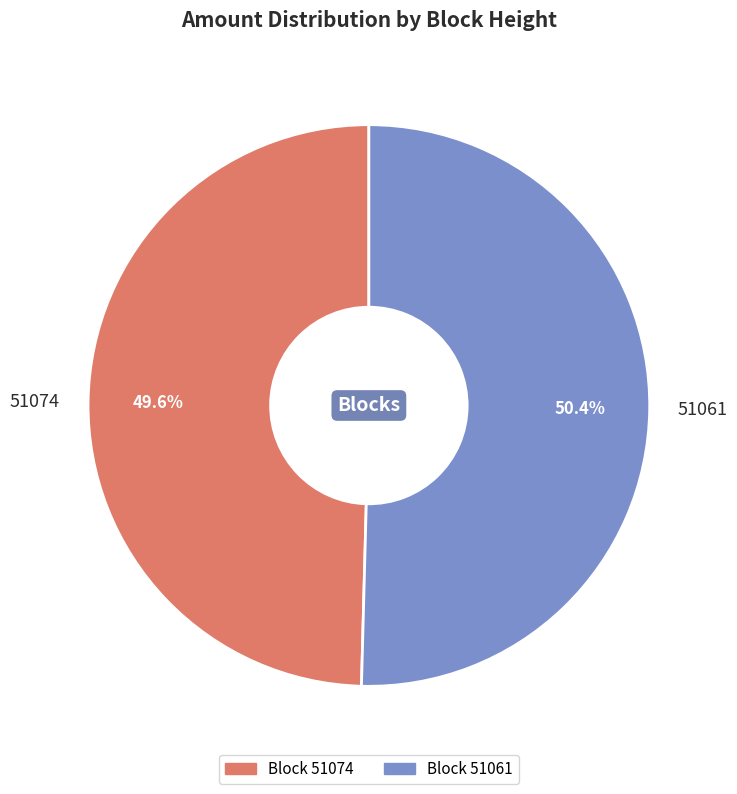

Does any single category account for the majority?

Yes